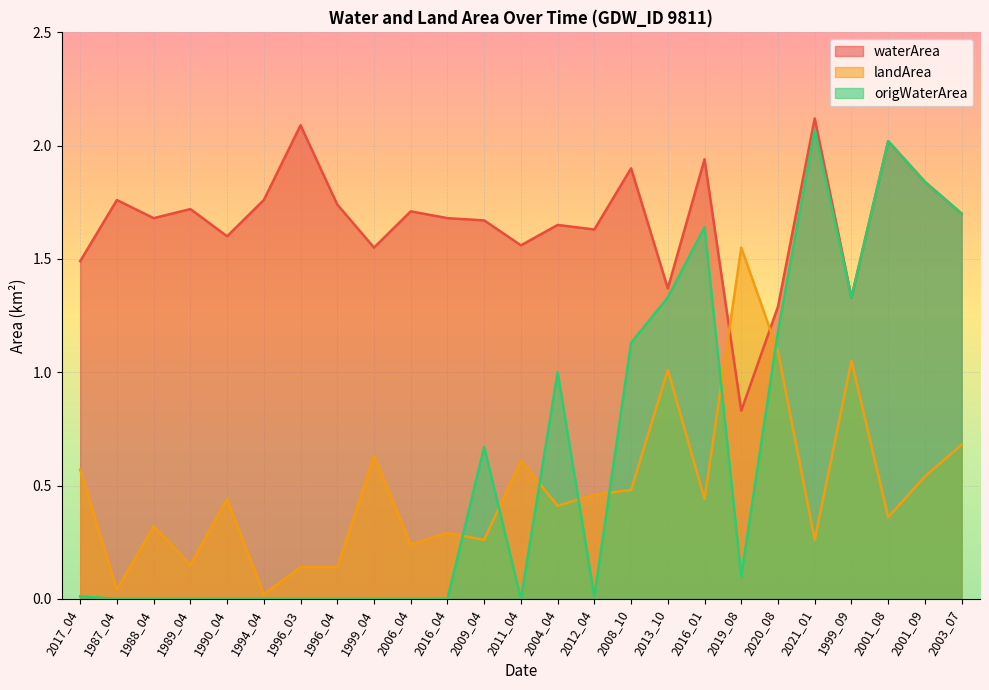

True or false: landArea and origWaterArea cross at least once.

True